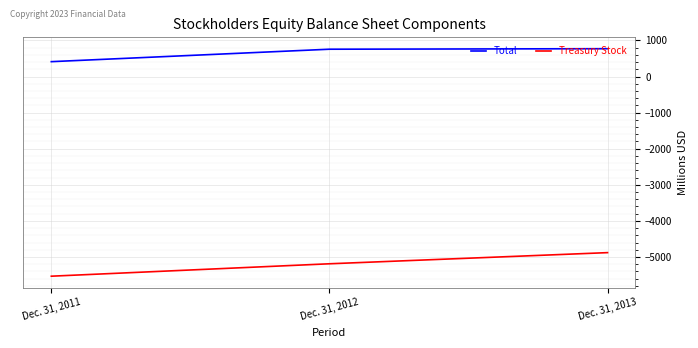

Which series has the largest range (max minus min)?

Treasury Stock